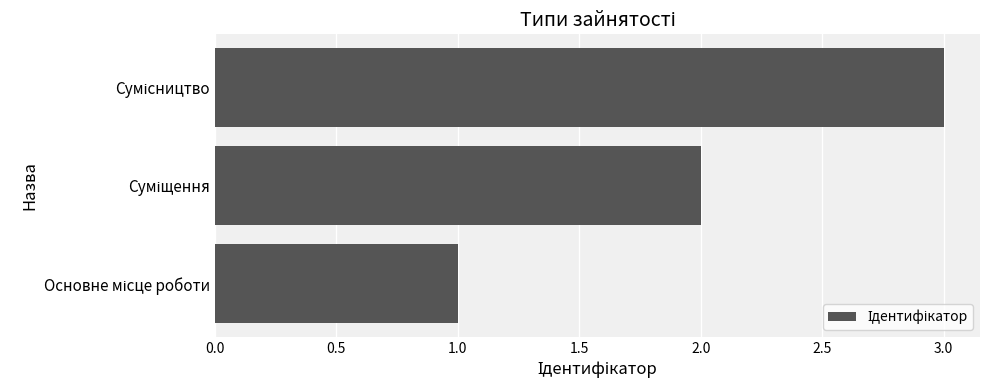

What is the maximum value shown in the chart?

3